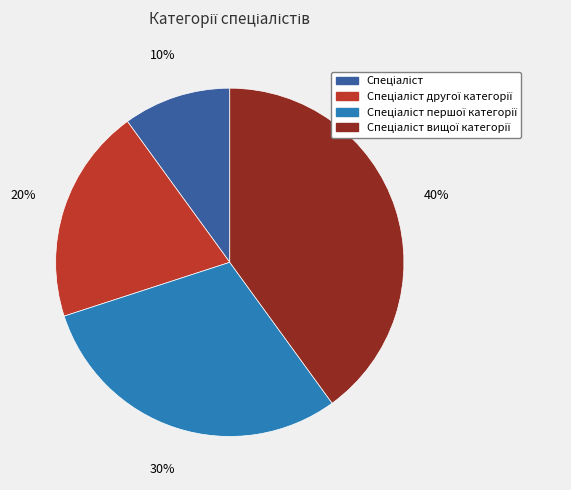

To the nearest percent, what is the average slice percentage?

25%